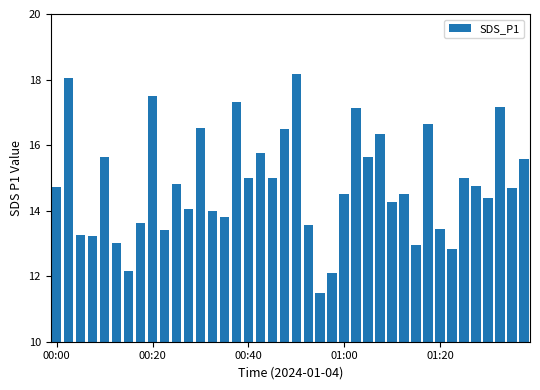

What is the maximum value shown in the chart?

18.2